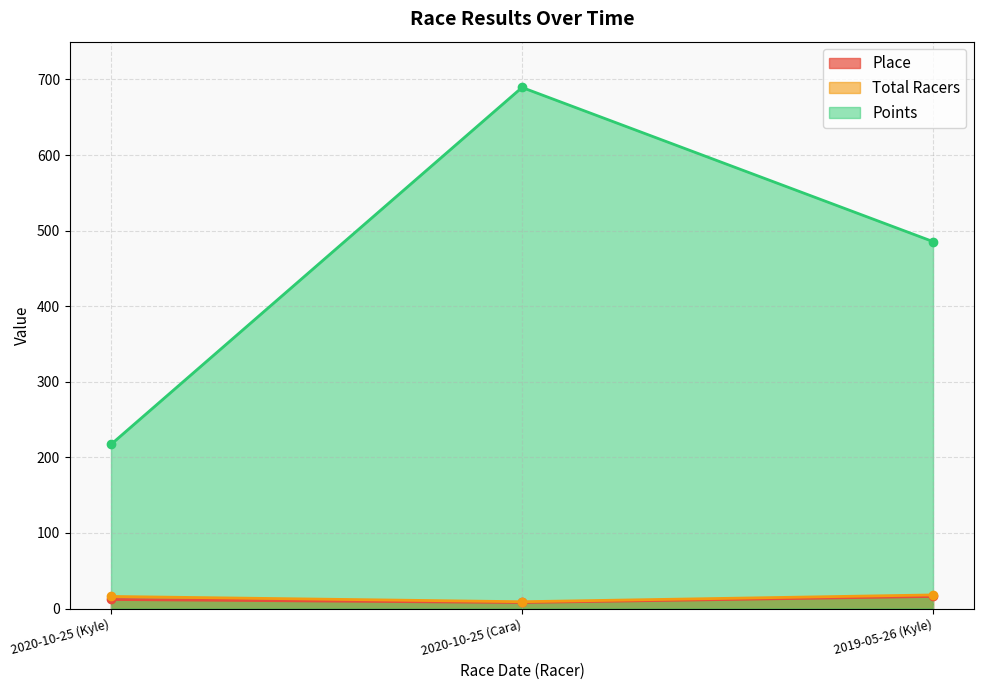

Reading left to right, transcribe all the data shown in this chart.

Place: 12.0	8.0	16.0
Total Racers: 16.0	9.0	18.0
Points: 217.1	689.4	485.5